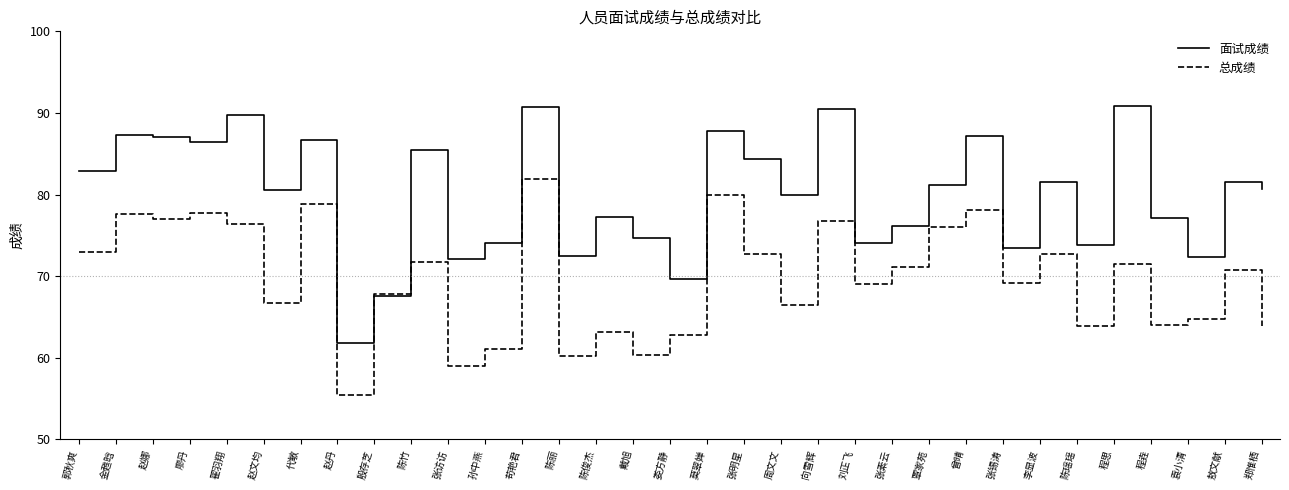

What position from the left is 戴旭?

16